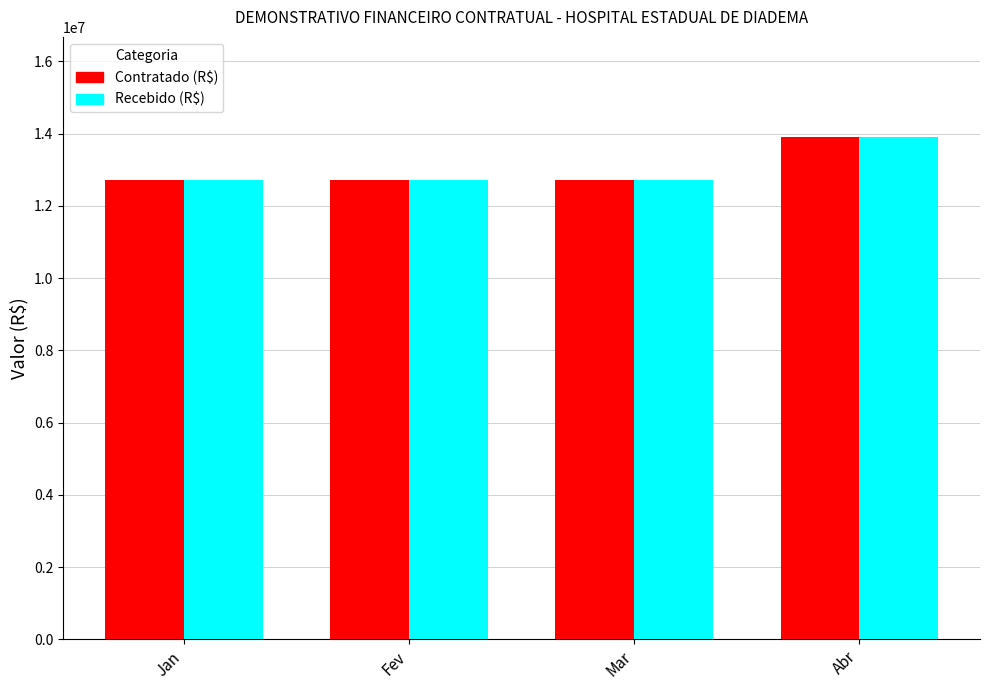

Reading left to right, extract all data points from this chart.

Contratado (R$): Jan=12709489.0	Fev=12709489.0	Mar=12709489.0	Abr=13897431.0
Recebido (R$): Jan=12709489.0	Fev=12709489.0	Mar=12709489.0	Abr=13897431.0